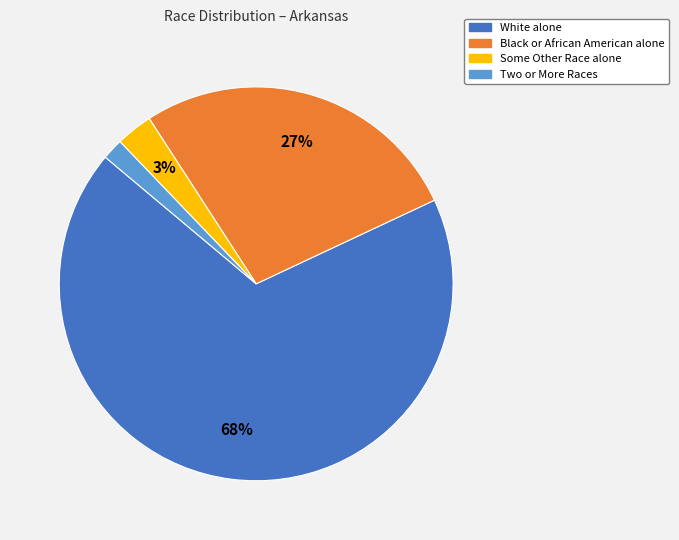

How many slices are in this pie chart?

4